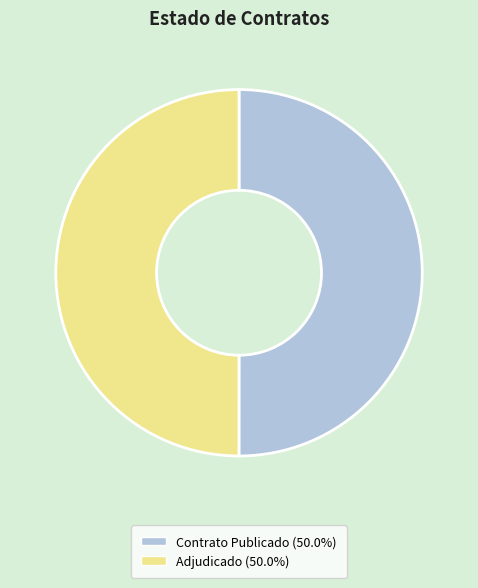

Approximately how many times larger is the value at Adjudicado (50.0%) compared to Contrato Publicado (50.0%)?

1.0